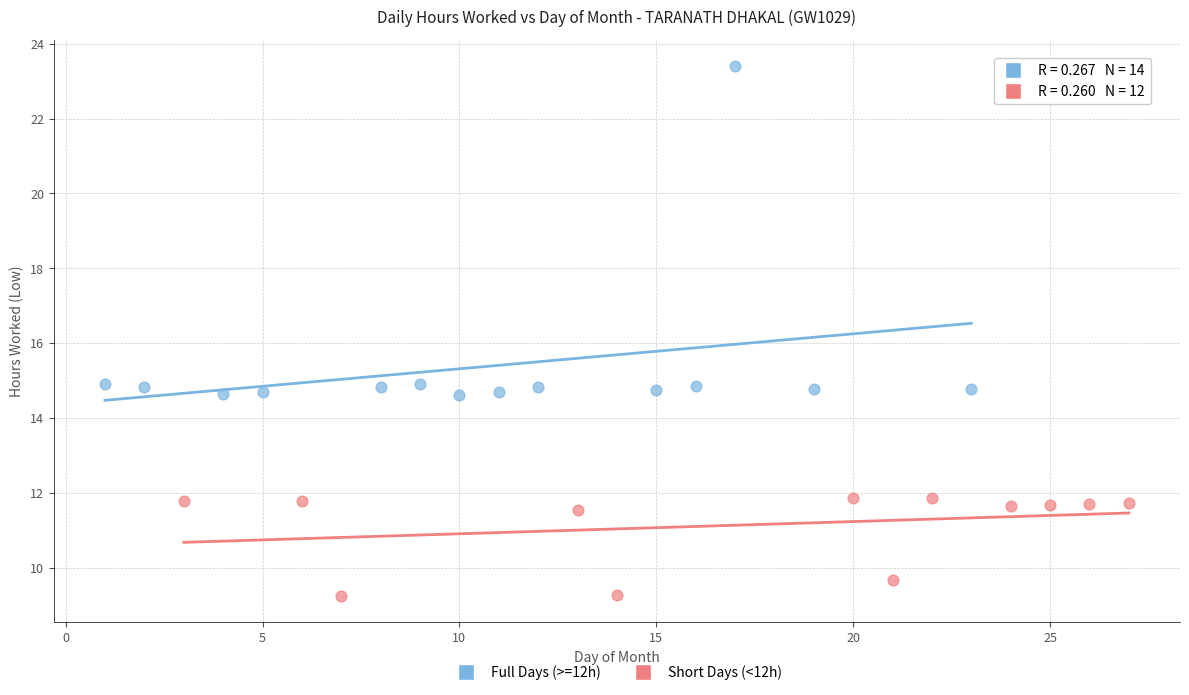

Which series contains the lowest Y value?

Short Days (<12h)